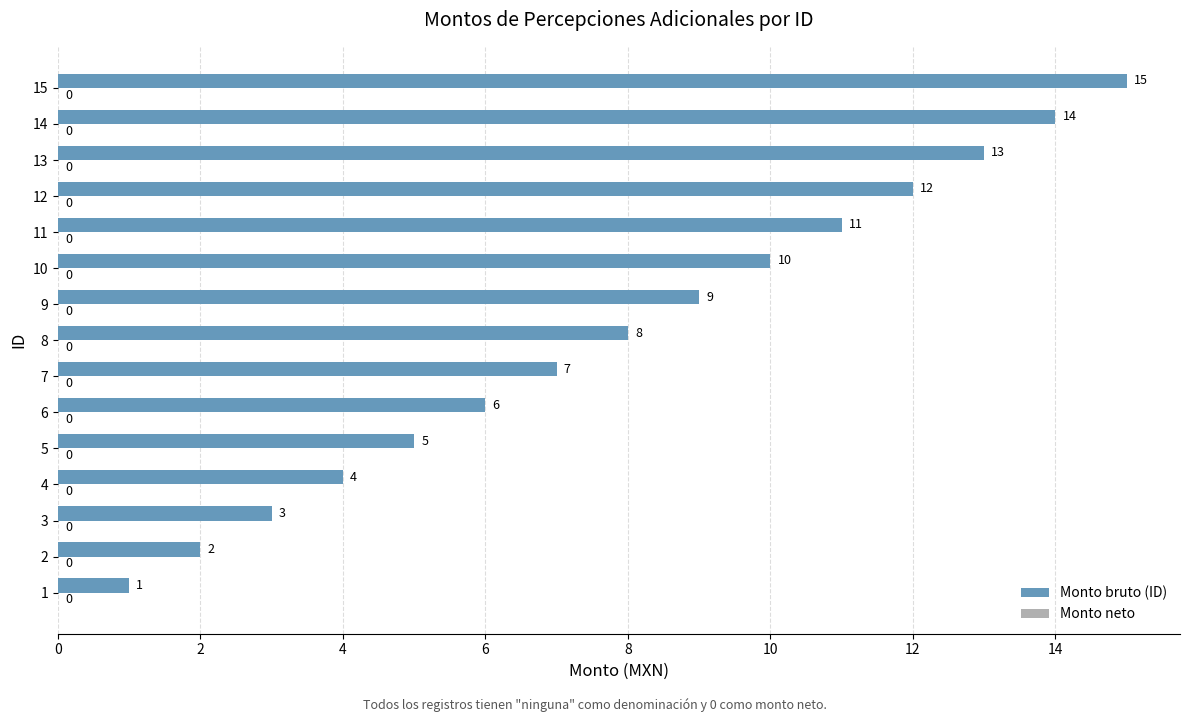

What is the greatest value displayed?

15